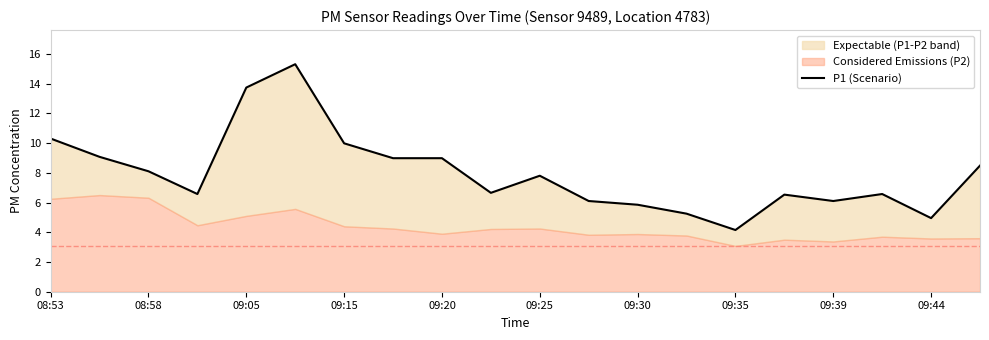

The chart shows a value of 6.5 at 15. True or false?

True